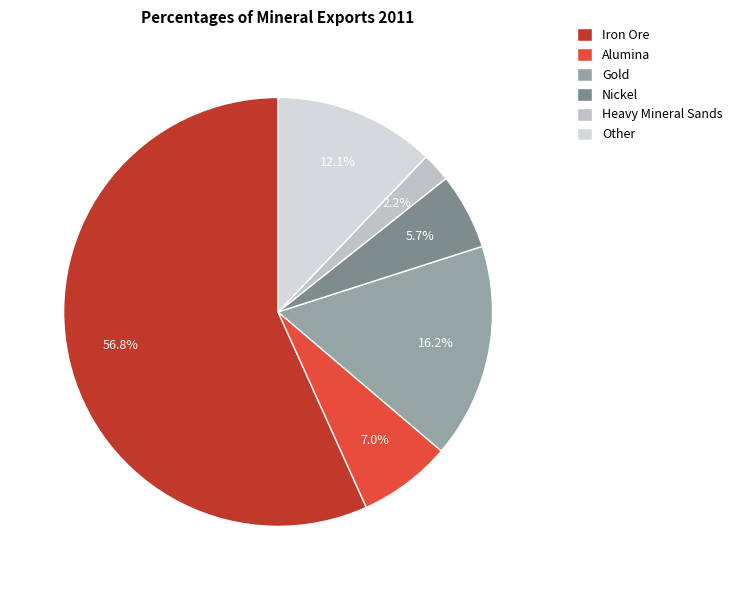

To the nearest percent, what portion does Nickel represent?

6%